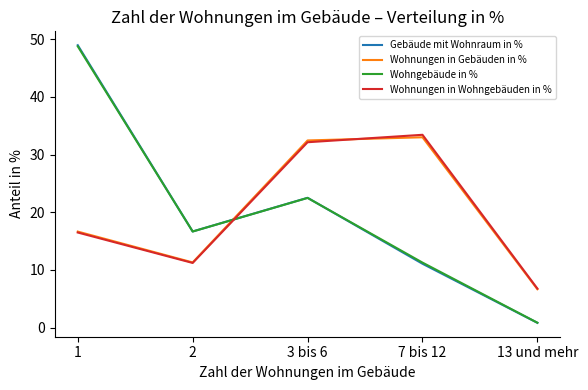

How many times do Wohnungen in Wohngebäuden in % and Gebäude mit Wohnraum in % cross each other?

1